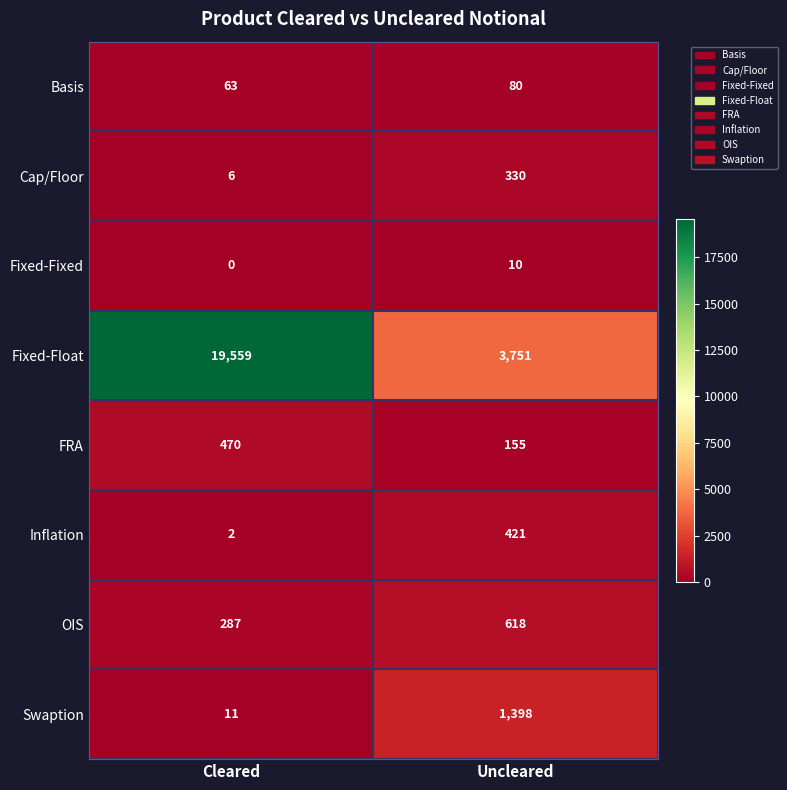

List the series in order of their peak value, lowest first.

Fixed-Fixed, Basis, Cap/Floor, Inflation, FRA, OIS, Swaption, Fixed-Float